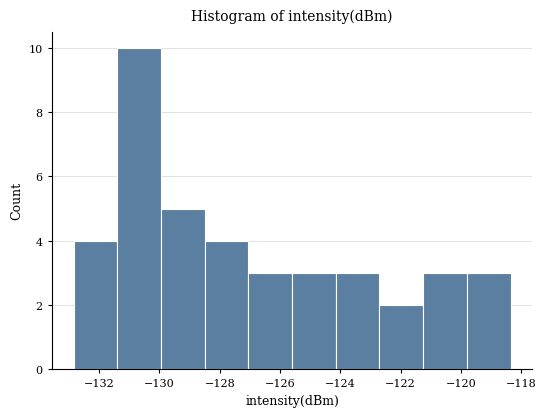

Over which range of the x-axis is the bar tallest?

-131.4 to -130.0